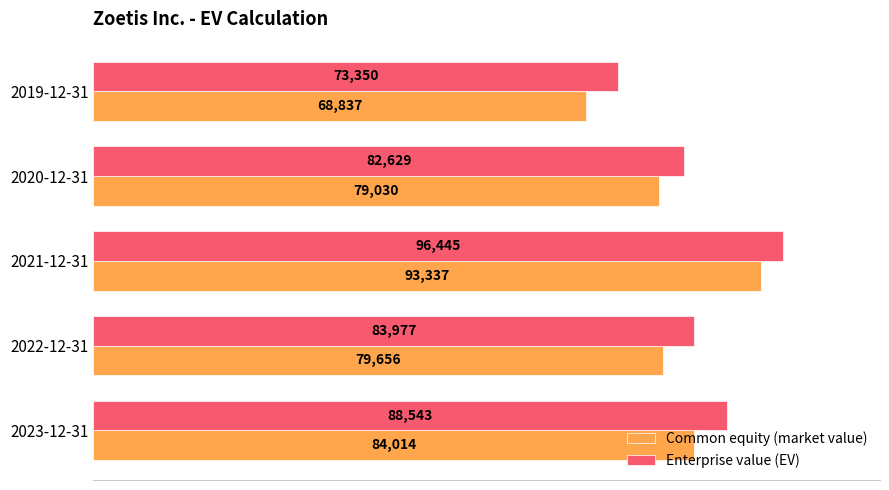

What is the average value of the Common equity (market value) series?

80975